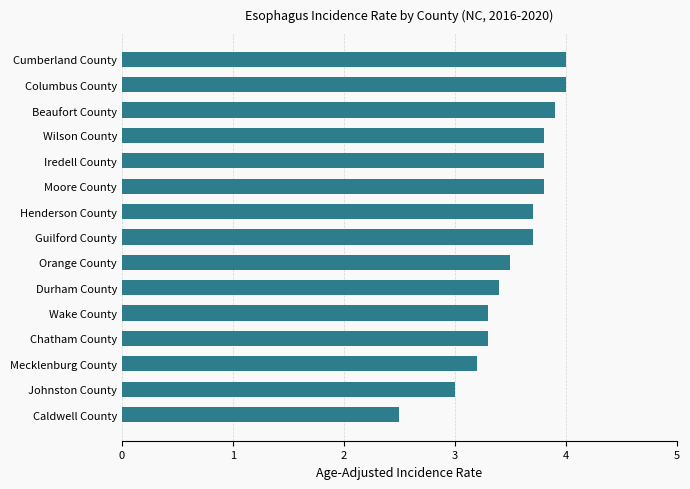

Are the bars grouped side by side (vs. stacked)?

No